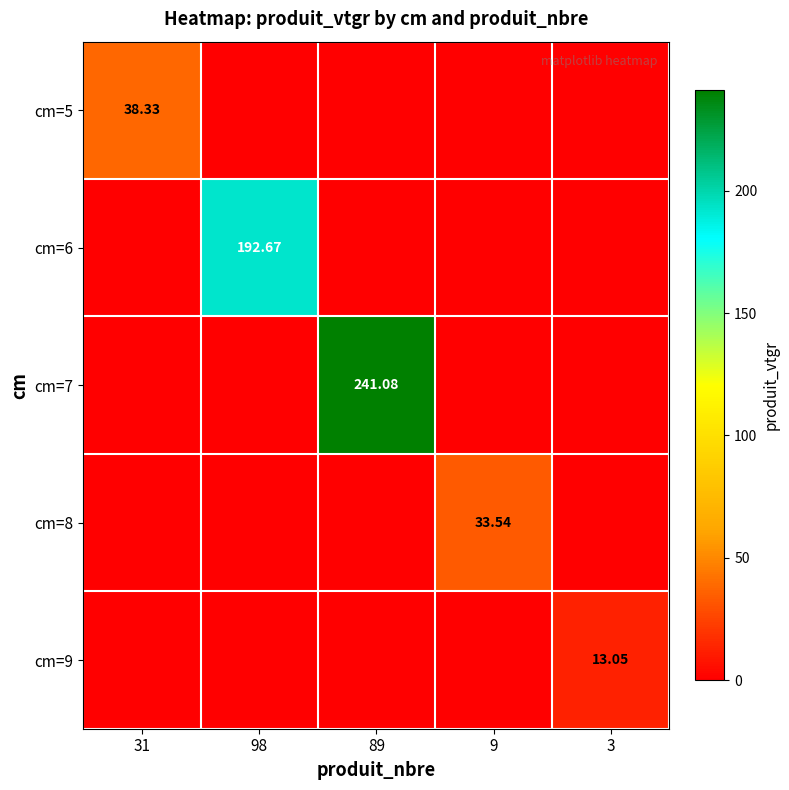

True or false: cm=5 has a value of 0.0 at 89.

True